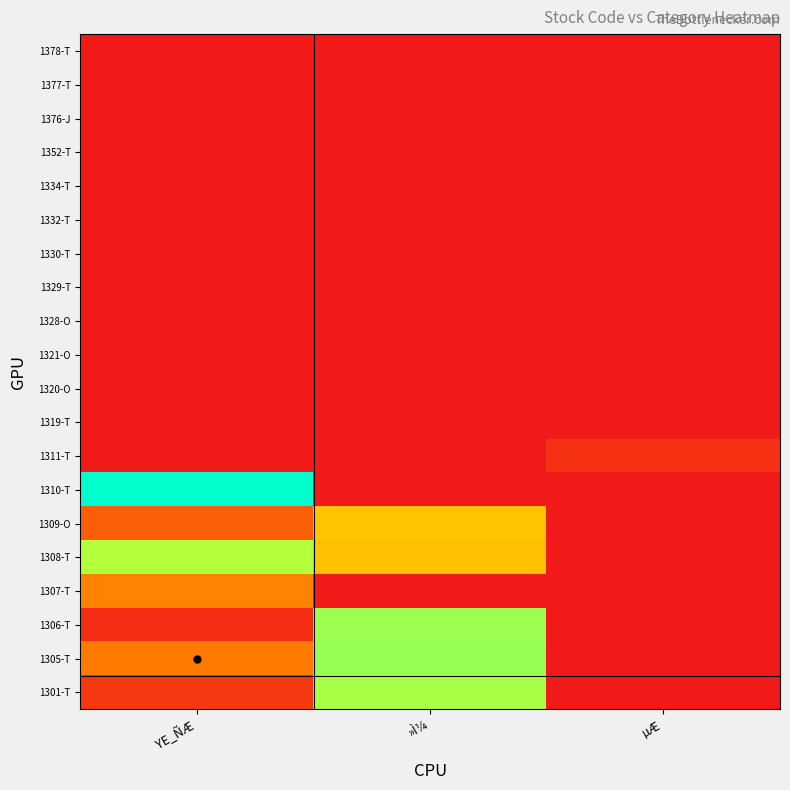

How many data points does each series have?

3